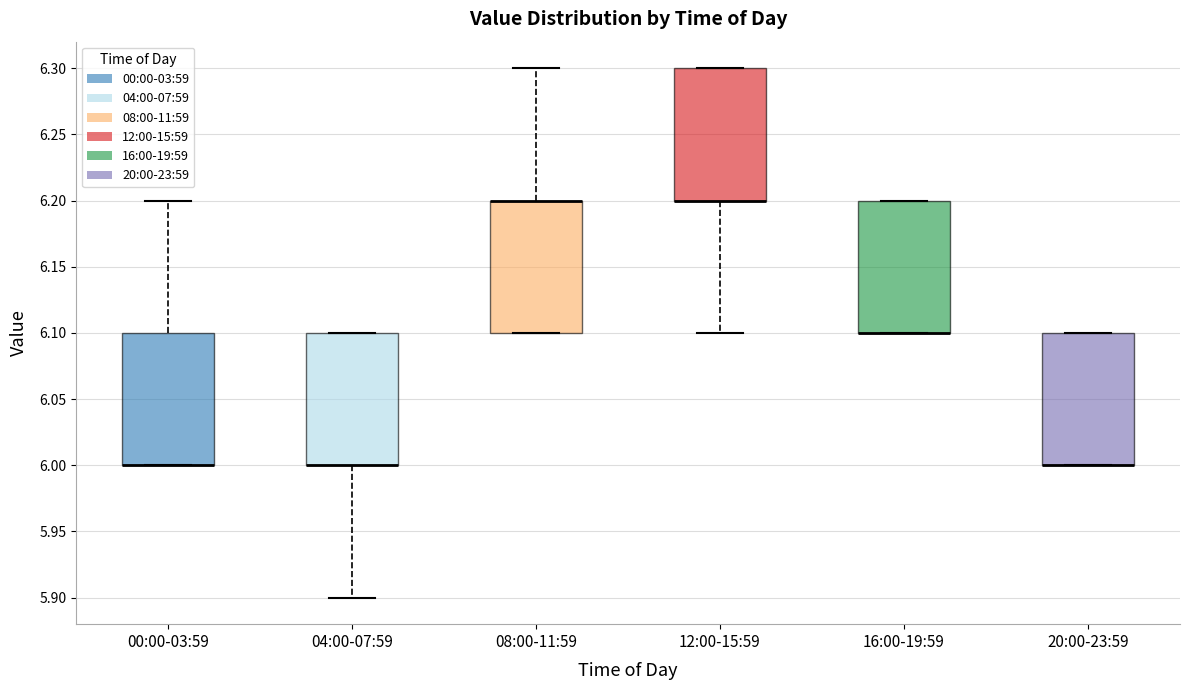

Where is the lower edge of the box for 16:00-19:59 on the y-axis? The values are not printed on the chart, so give them approximately, as read against the axis.

6.1